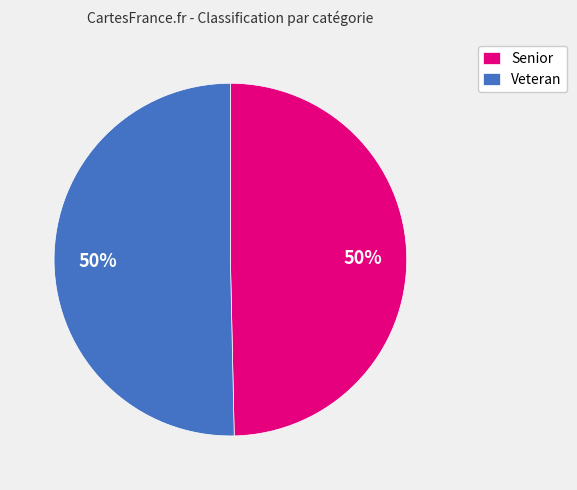

To the nearest percent, what is the average slice percentage?

50%